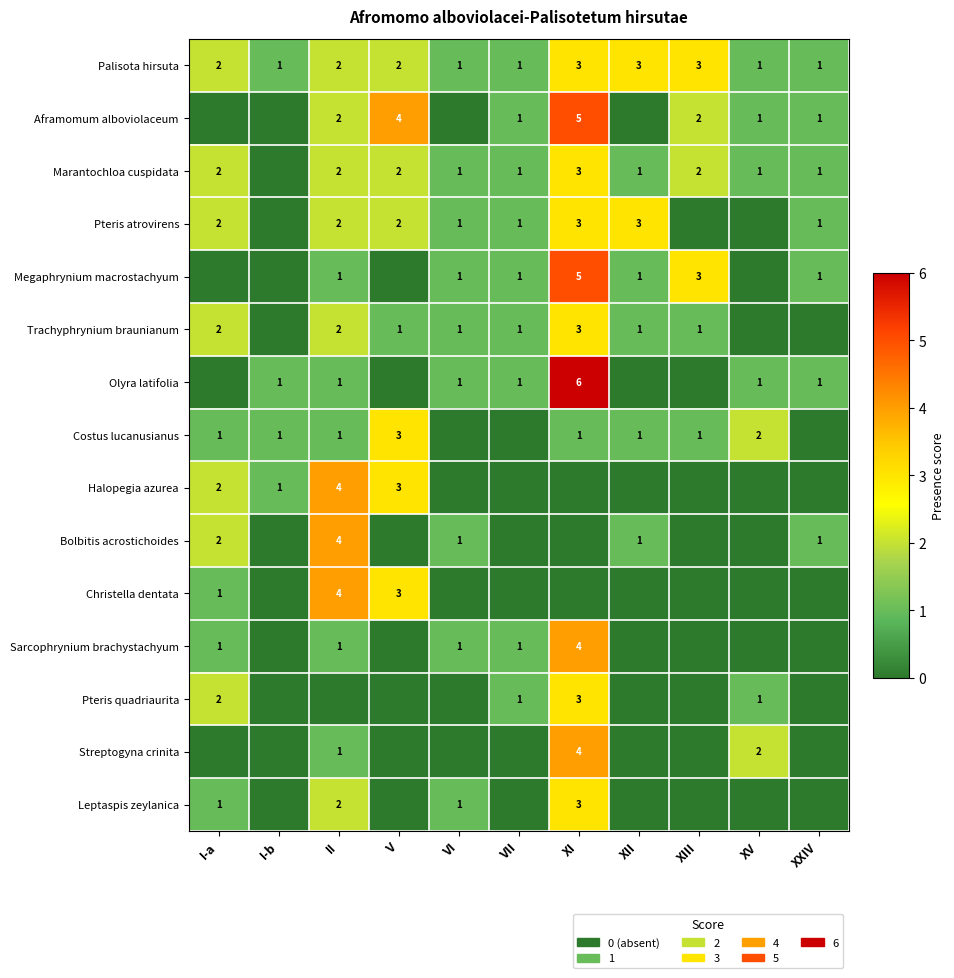

The value of Palisota hirsuta at XII is 4. True or false?

False